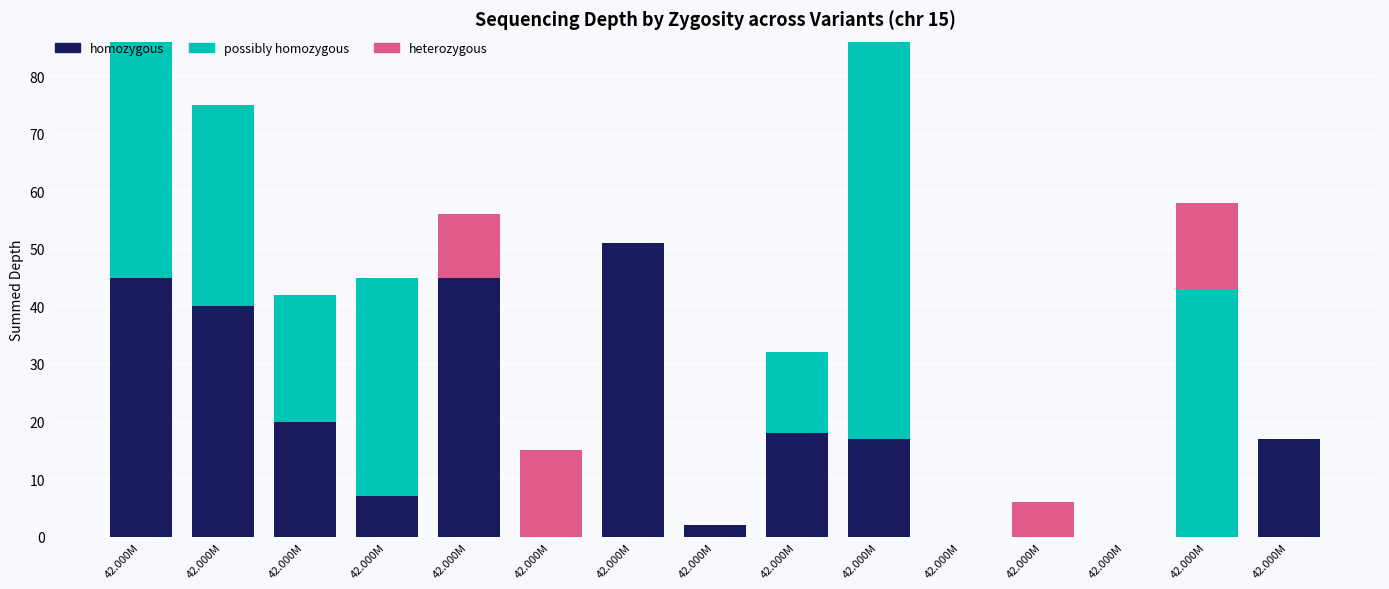

How many series are shown in this chart?

3